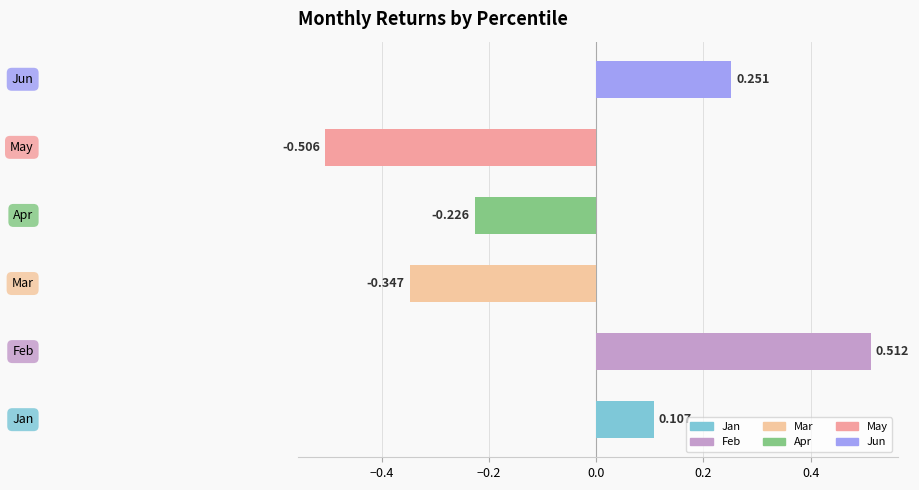

Is it true that May equals -0.6 at pct25?

False